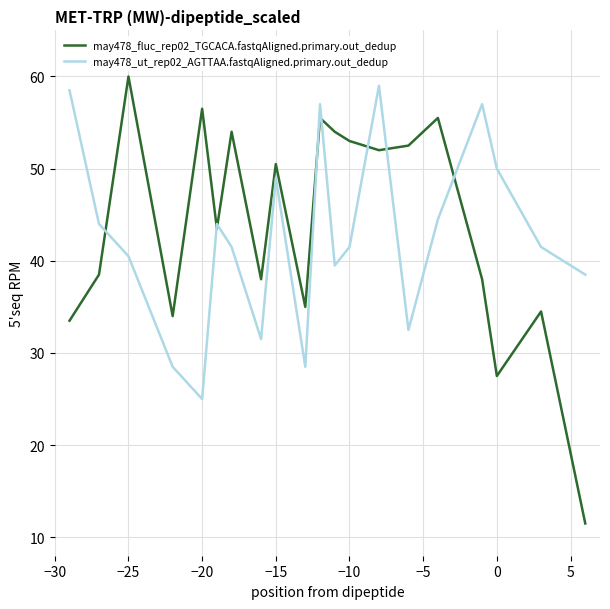

List the series in order of their overall mean, lowest first.

may478_ut_rep02_AGTTAA.fastqAligned.primary.out_dedup, may478_fluc_rep02_TGCACA.fastqAligned.primary.out_dedup